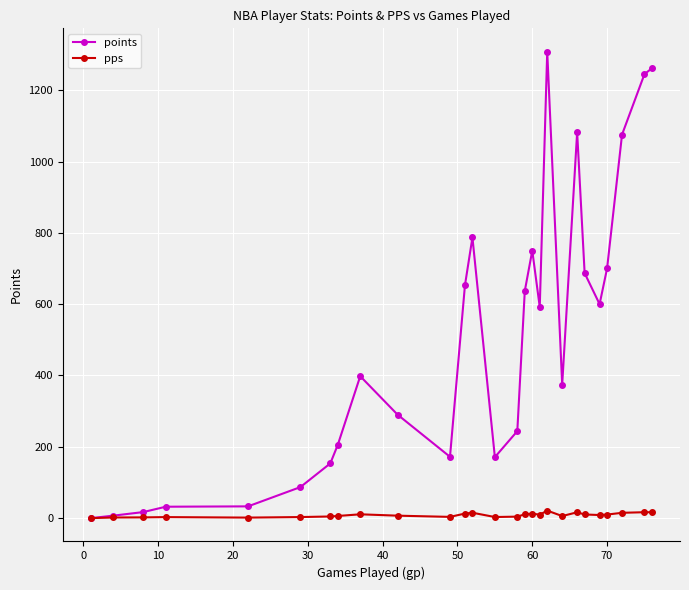

What is the maximum value for points?

1308.0